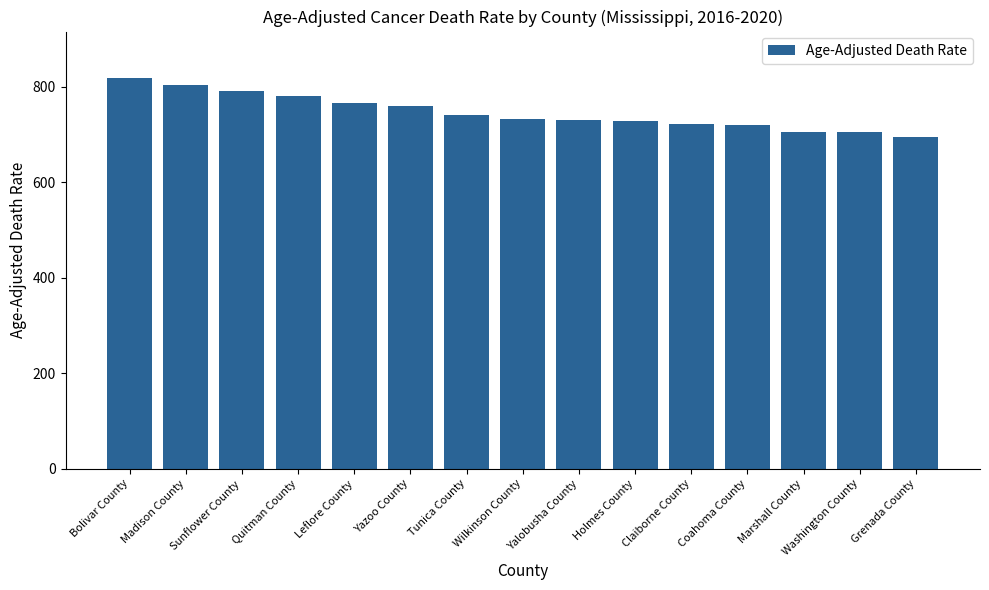

What is the difference between the maximum and minimum values?

121.9